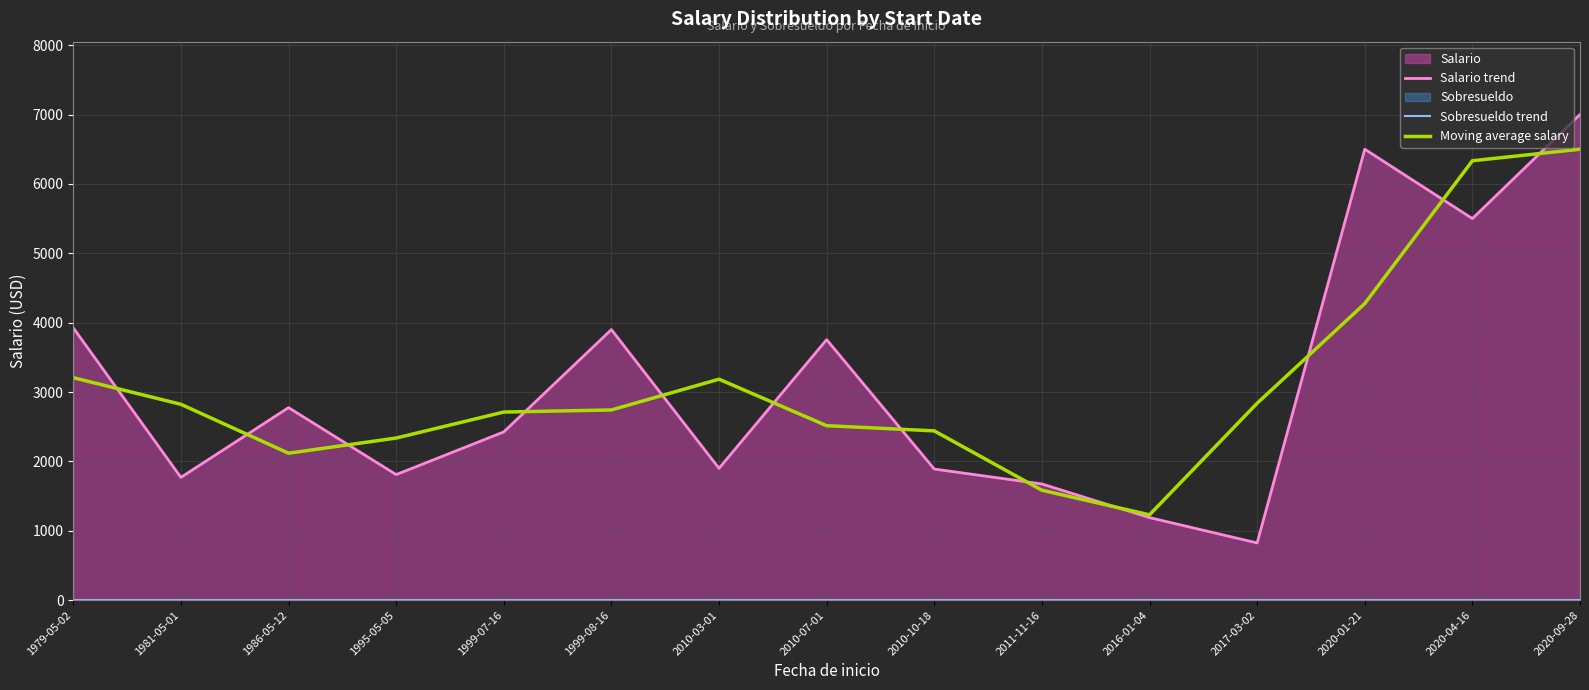

What is the minimum value for Salario trend?

825.0